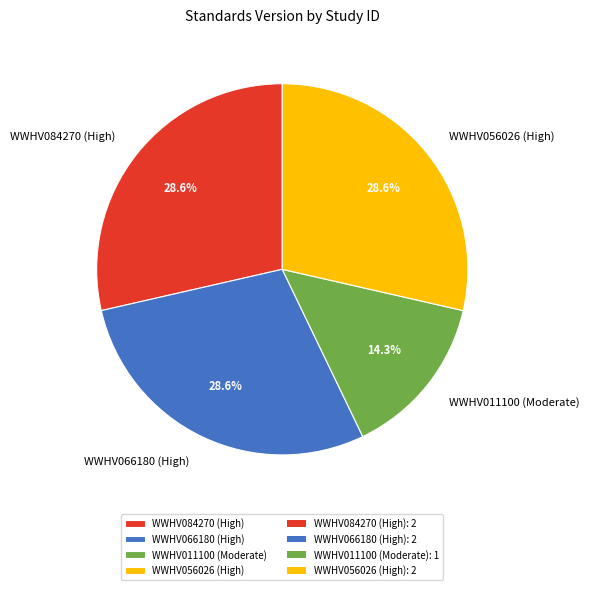

Between WWHV011100 (Moderate) and WWHV066180 (High), which is larger?

WWHV066180 (High)